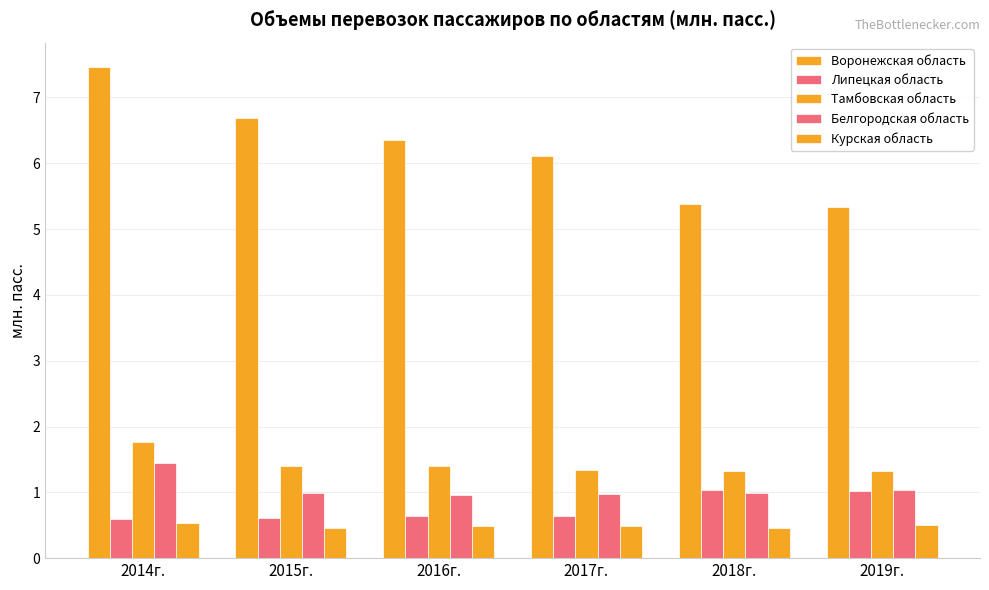

The Липецкая область series shows 0.3 at 2014г.. True or false?

False